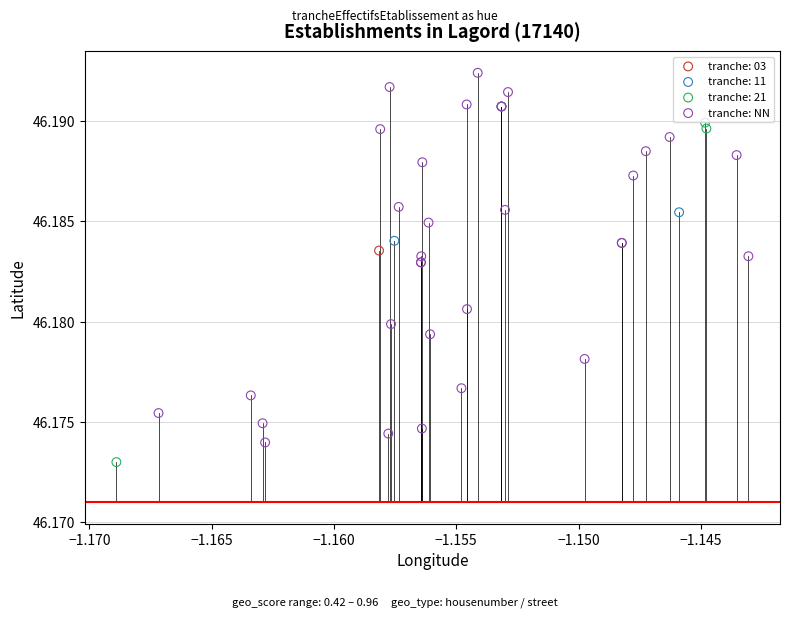

What are all the series names shown in the legend?

tranche: 03, tranche: 11, tranche: 21, tranche: NN